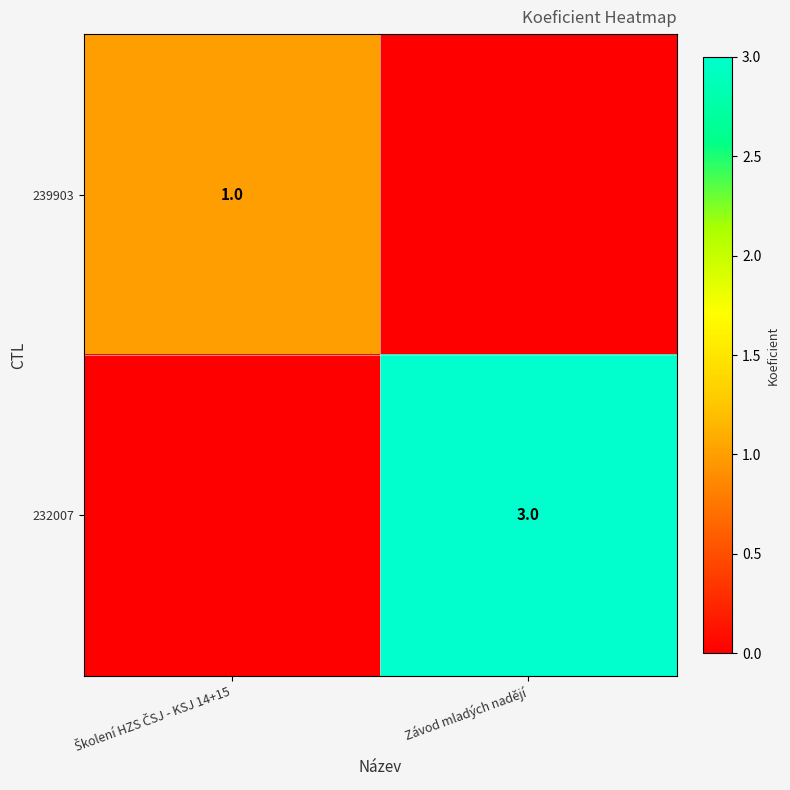

True or false: 232007 has a value of 1 at Závod mladých nadějí.

False